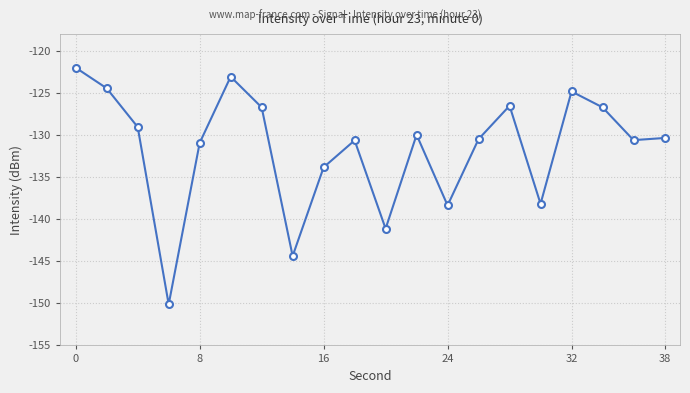

What is the minimum value shown in the chart?

-150.1